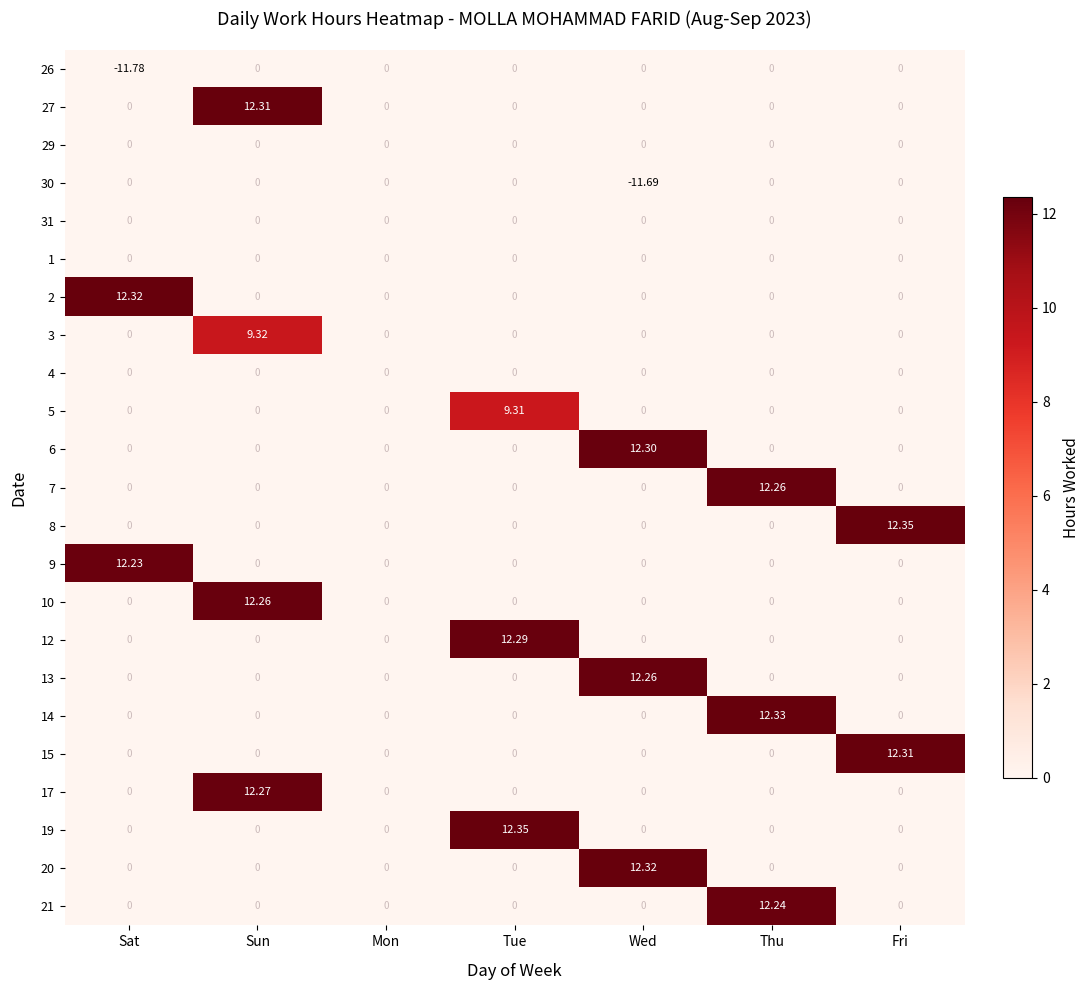

At which label does 20 reach its peak?

Wed